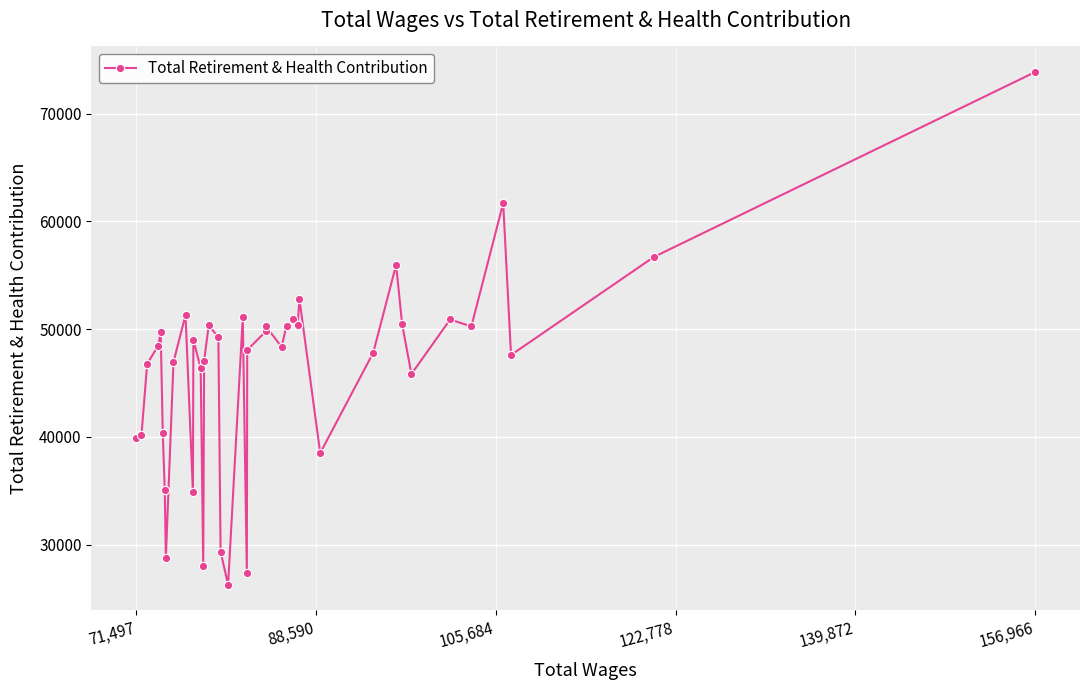

What is the maximum value shown in the chart?

73857